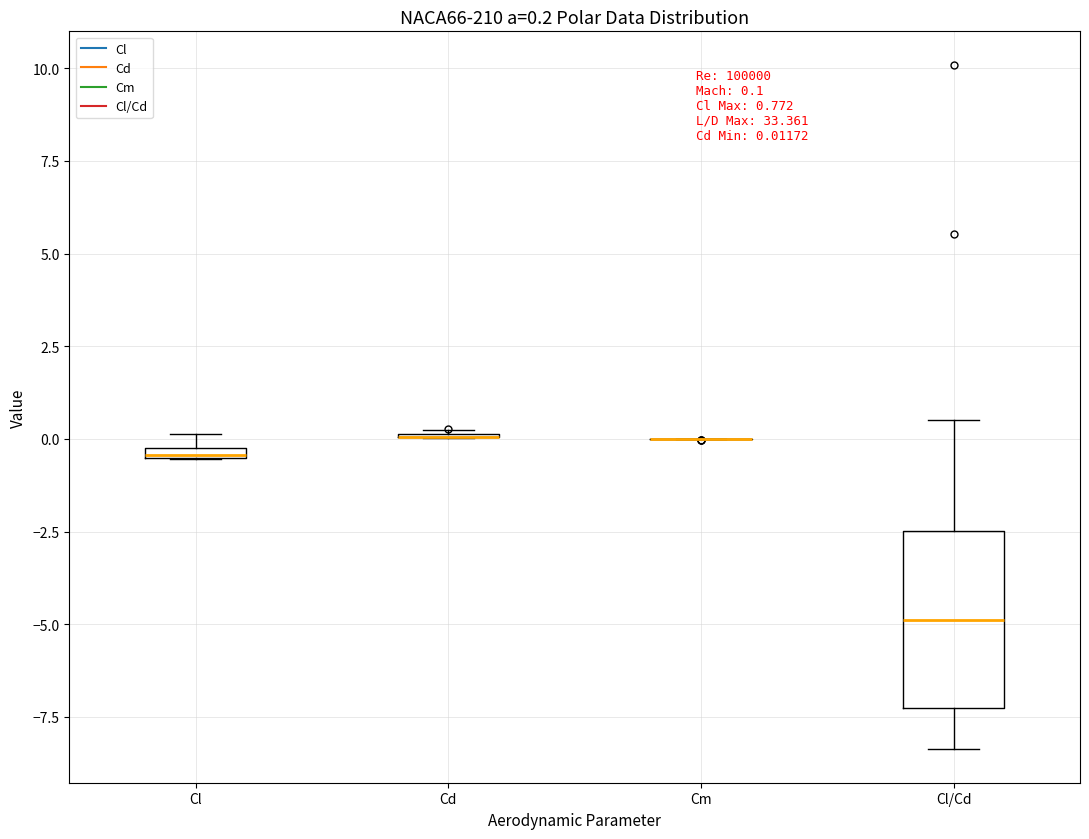

Comparing the boxes themselves (not the whiskers), which one is the tallest?

Cl/Cd